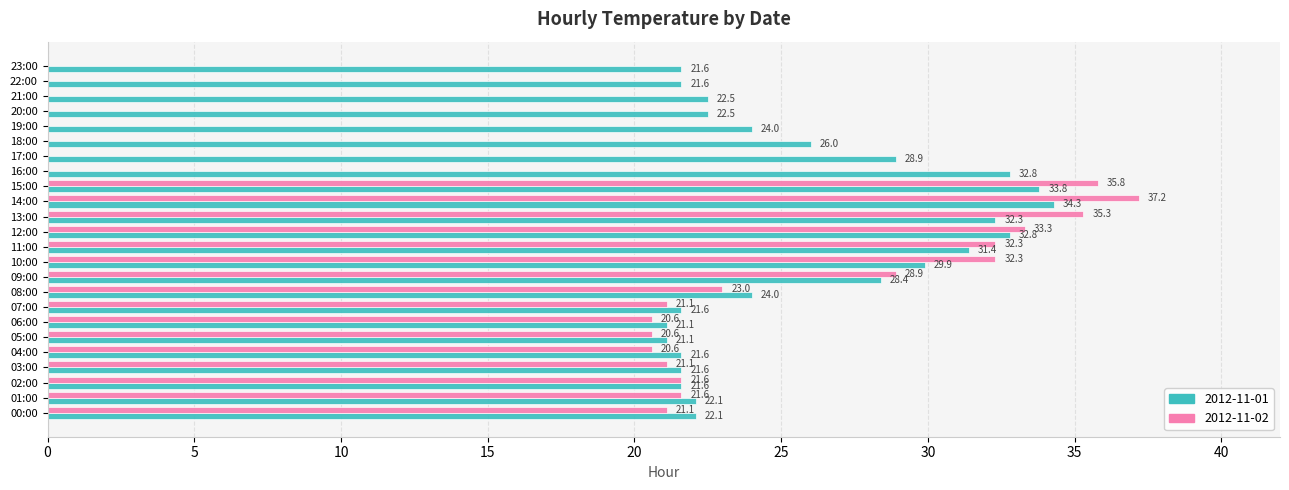

The 2012-11-01 series shows 32.8 at 12:00. True or false?

True